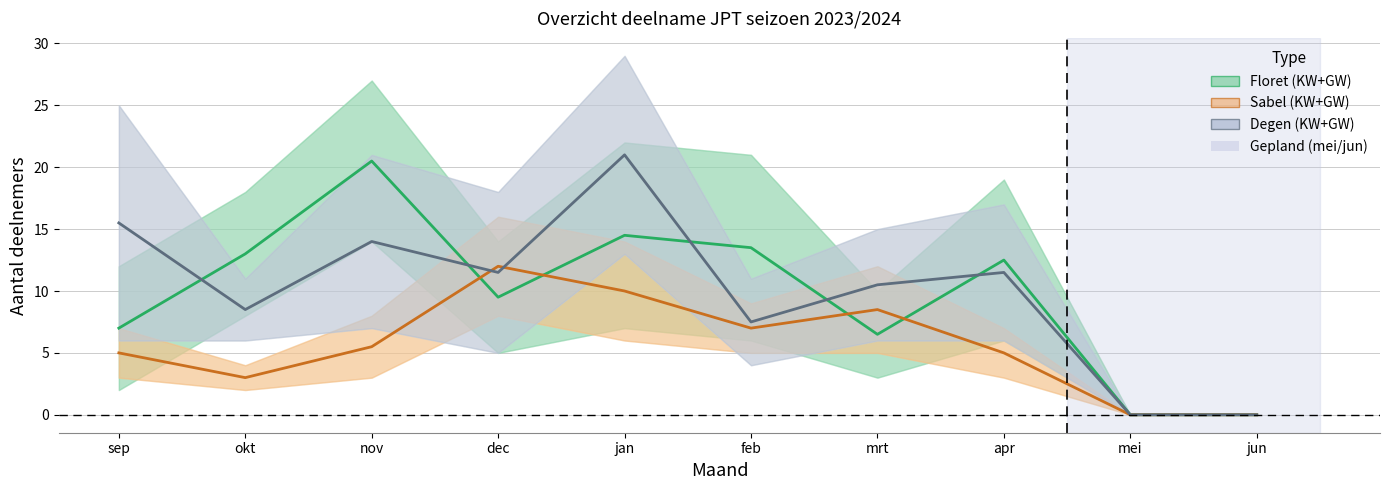

What is the approximate value of Sabel GW at dec?

12.0